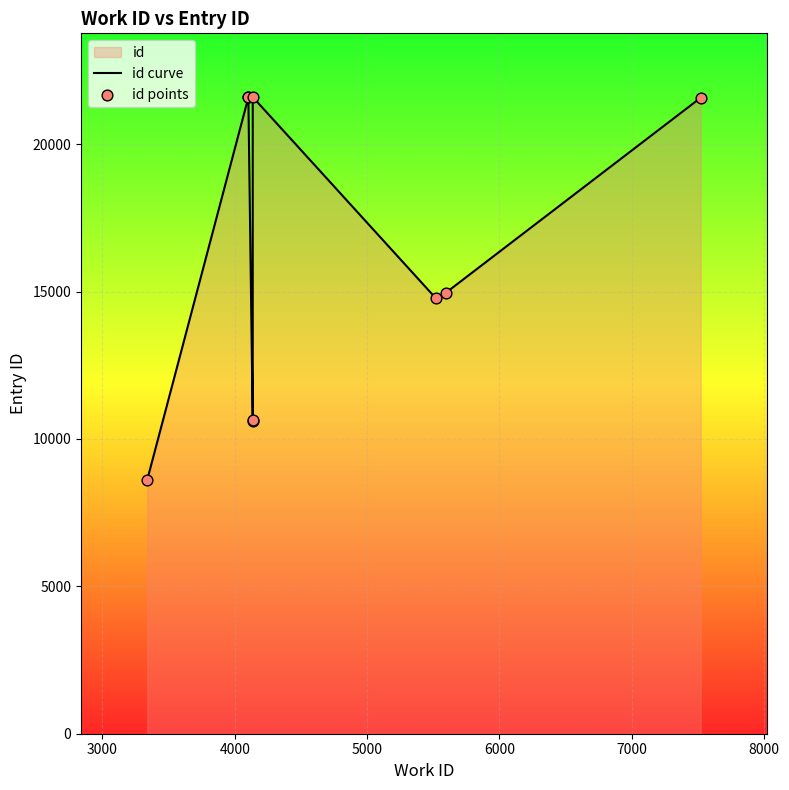

Which series has the largest Y range (max minus min)?

id curve